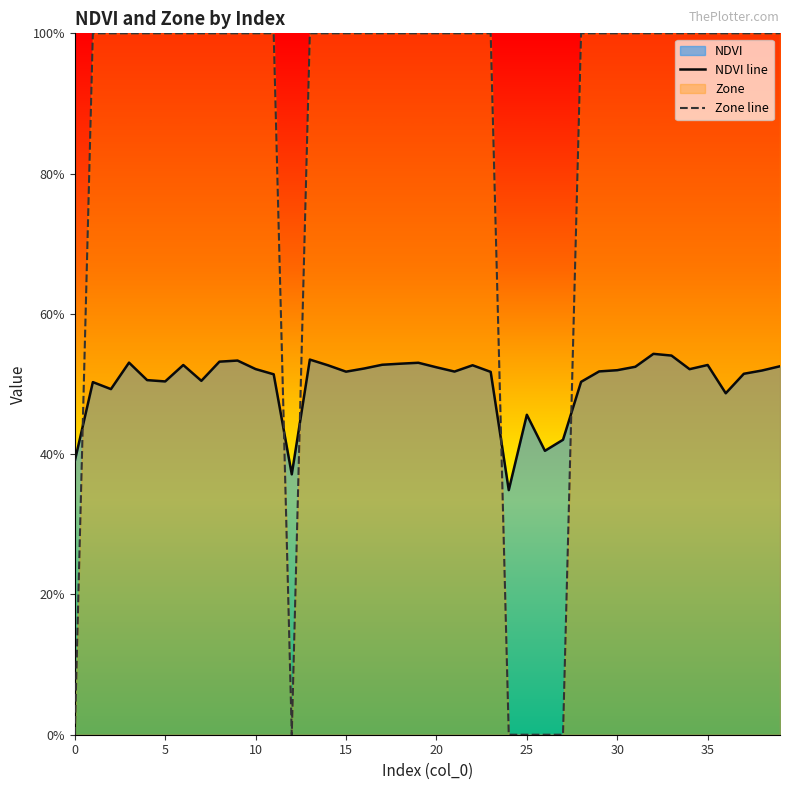

How many values in Zone line are above zero?

34